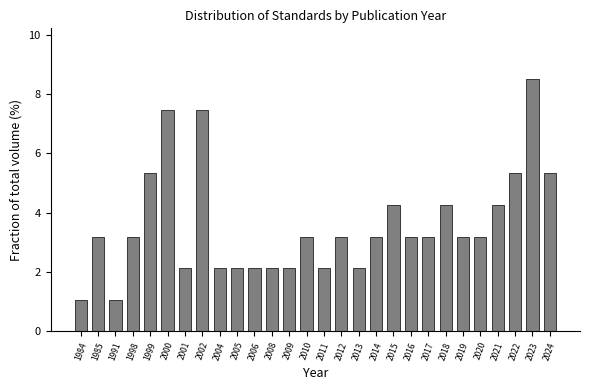

Reading left to right, list all the values displayed in this chart.

1.1	3.2	1.1	3.2	5.3	7.4	2.1	7.4	2.1	2.1	2.1	2.1	2.1	3.2	2.1	3.2	2.1	3.2	4.3	3.2	3.2	4.3	3.2	3.2	4.3	5.3	8.5	5.3